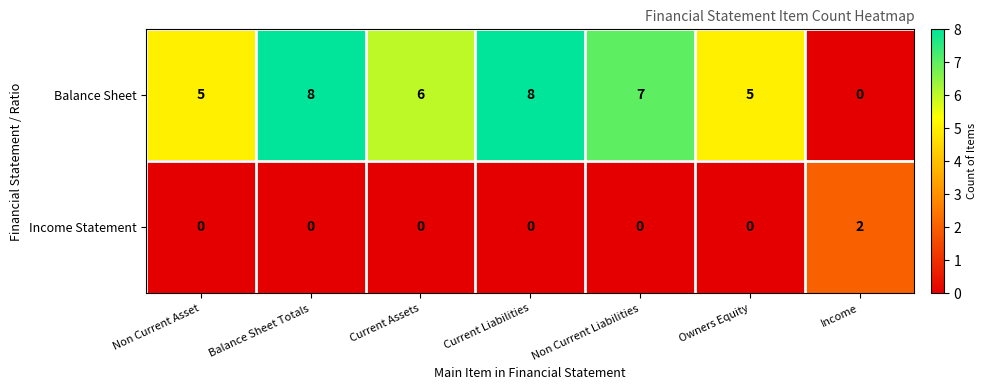

Is it true that Balance Sheet equals 2 at Non Current Asset?

False